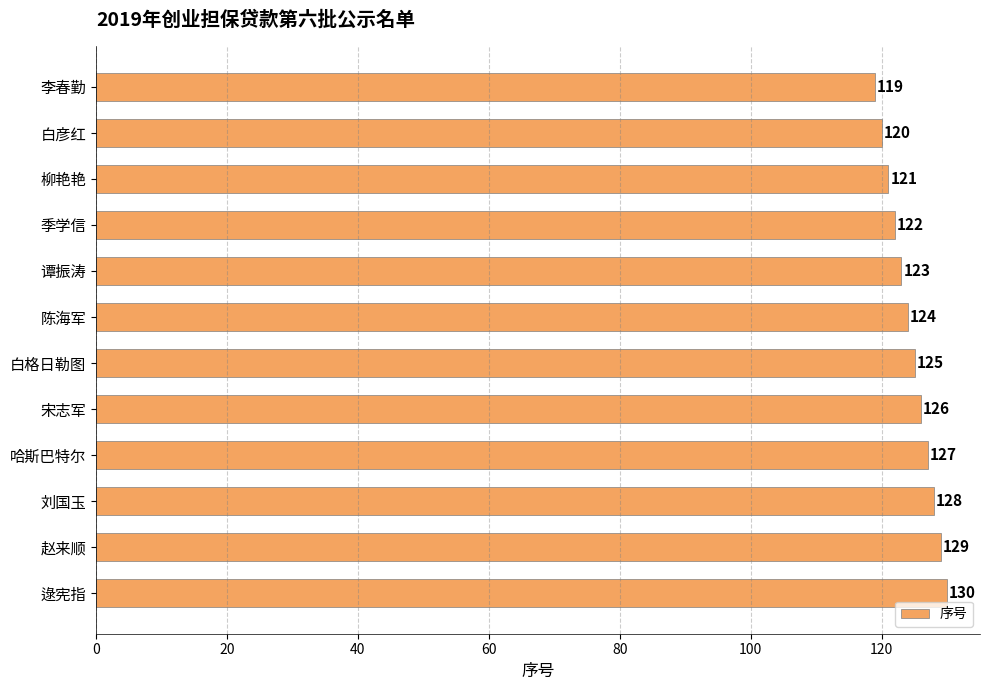

What is the sum of the values at 柳艳艳 and 赵来顺?

250